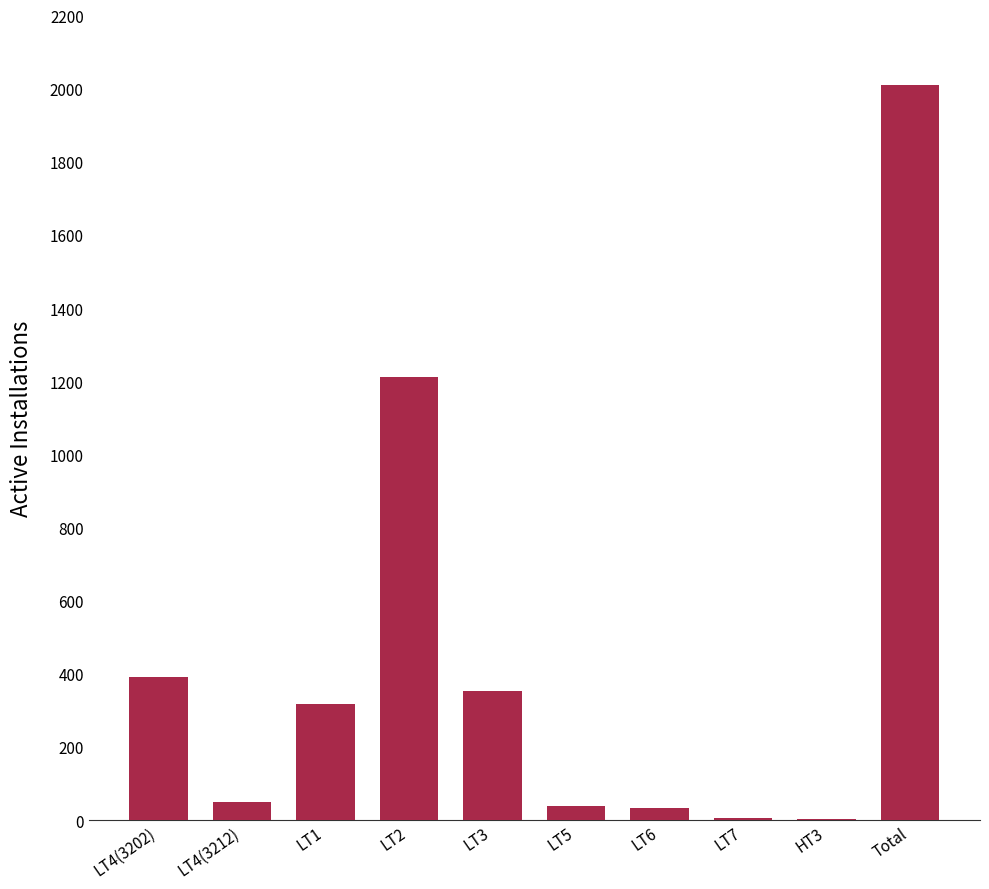

What is the change in value from LT3 to Total?

+1656